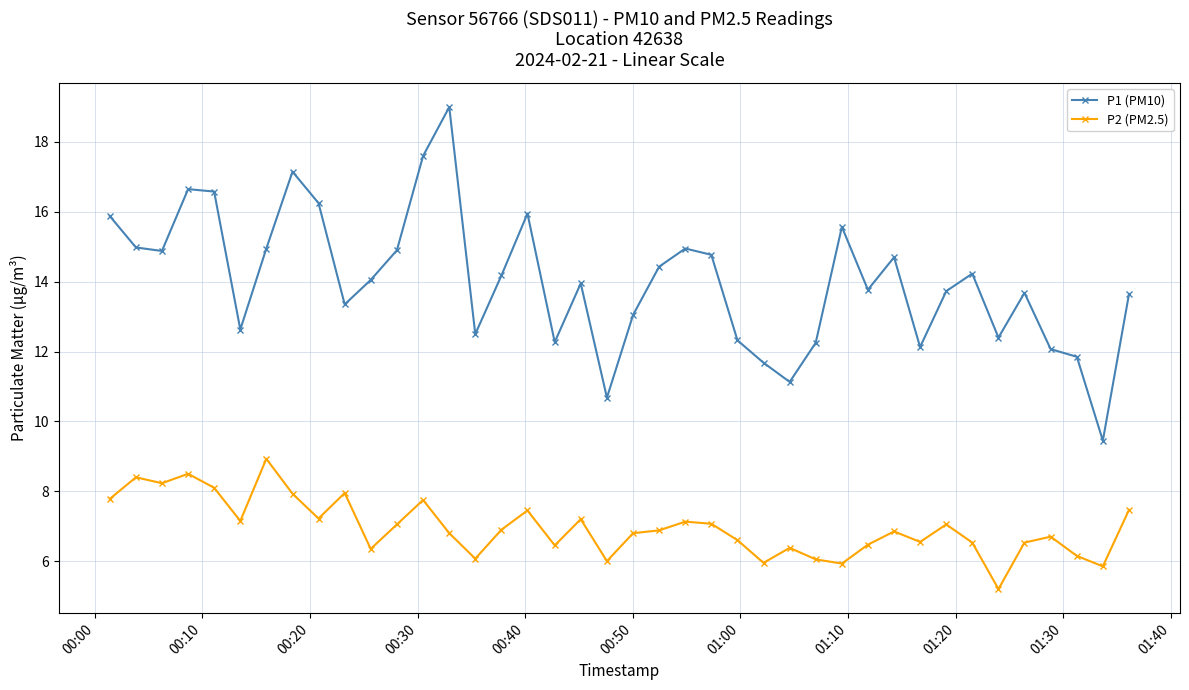

How many data points does each series have?

40